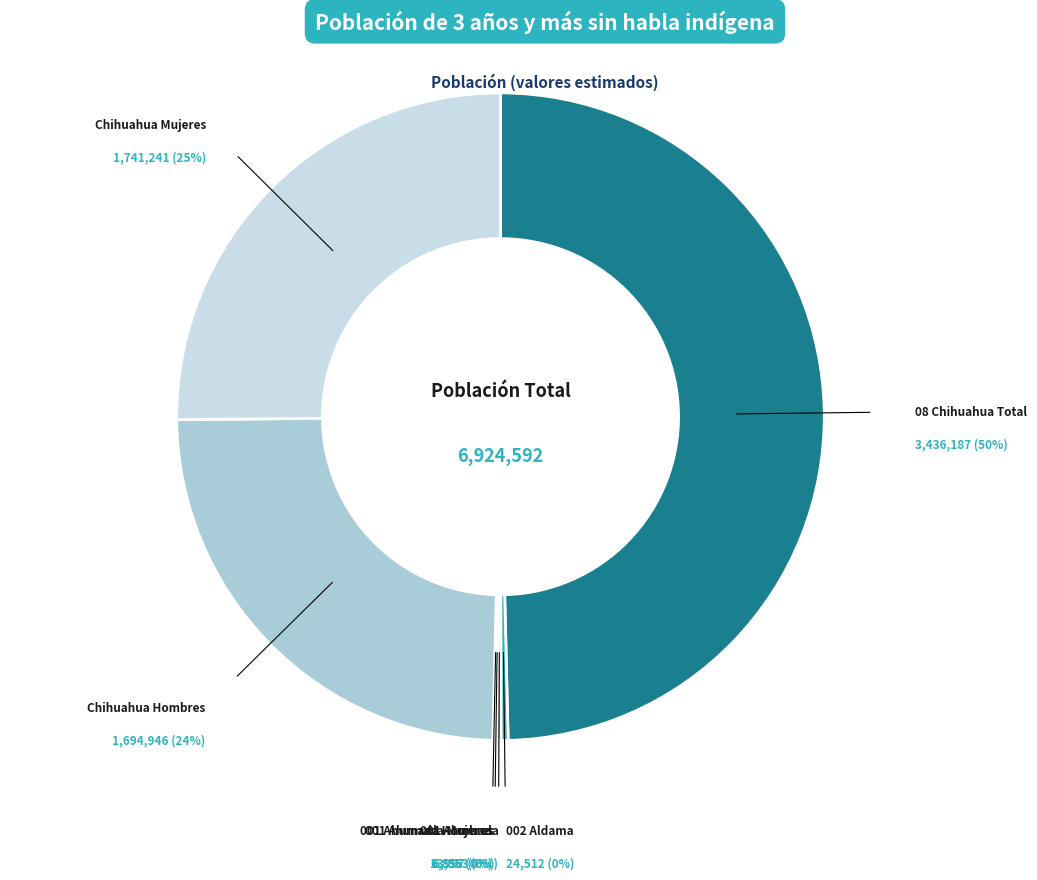

To the nearest percent, what is the average slice percentage?

14%